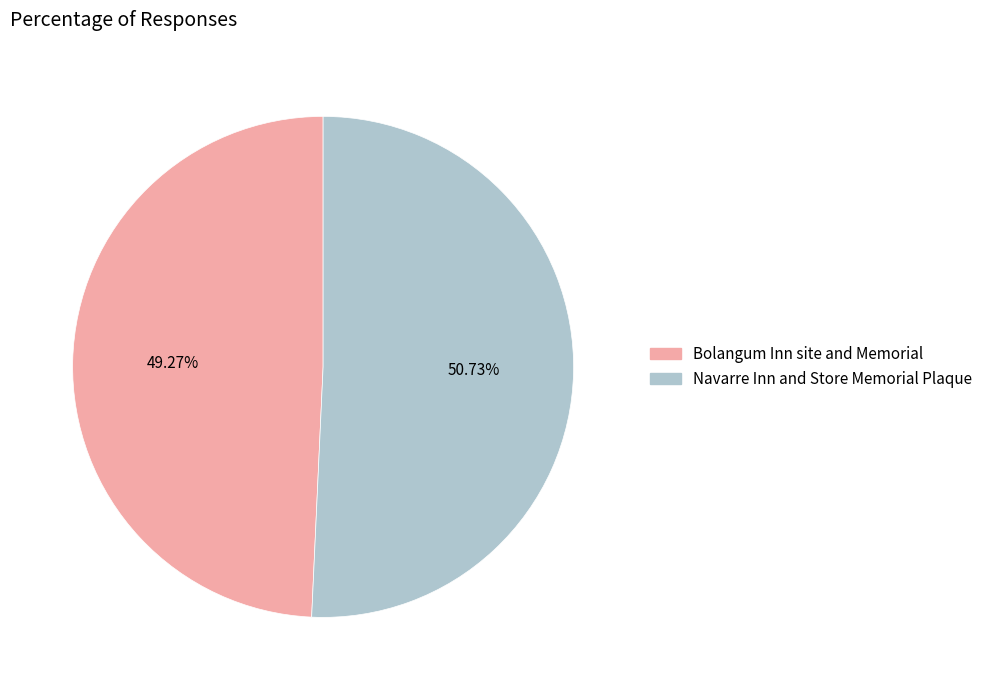

Is the sum of Navarre Inn and Store Memorial Plaque and Bolangum Inn site and Memorial greater than half?

Yes